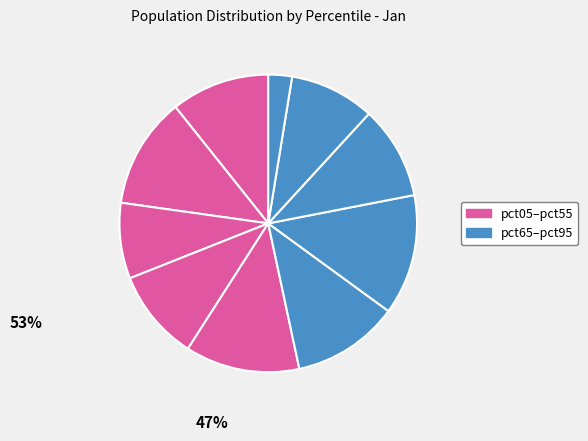

Rank the categories by value from highest to lowest.

pct65, pct45, pct15, pct55, pct05, pct75, pct35, pct85, pct25, pct95